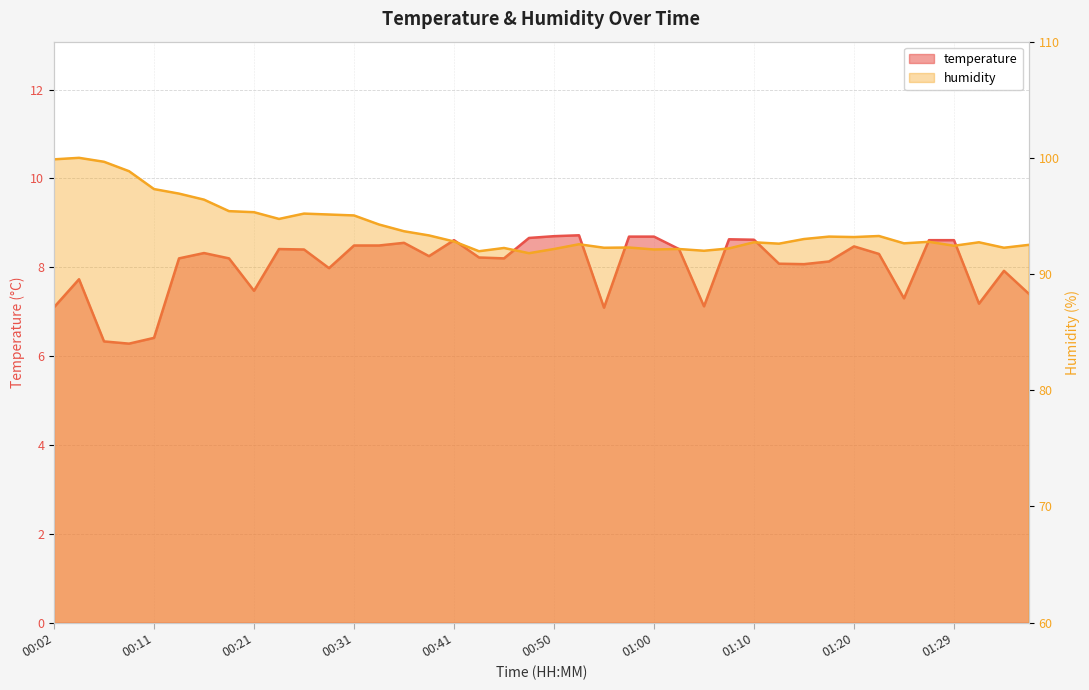

At how many categories does at least one series exceed 74?

40